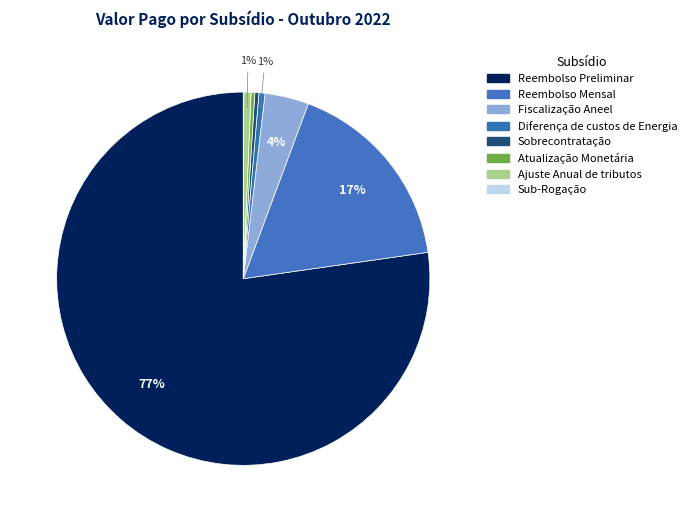

Combined, do Sub-Rogação and Ajuste Anual de tributos account for over 50%?

No